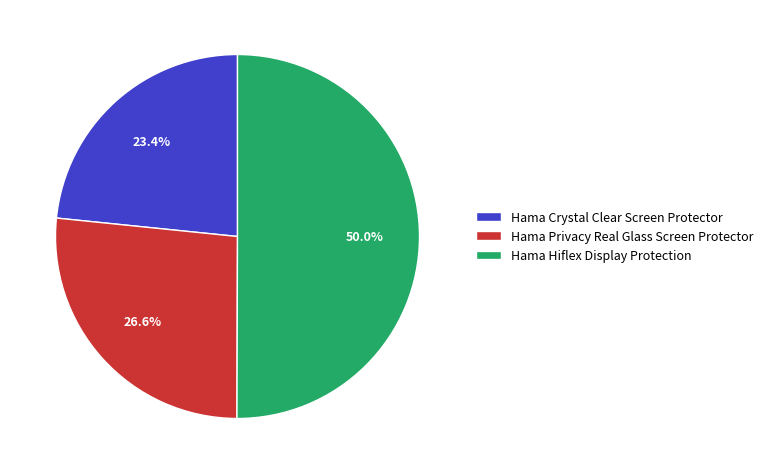

How many segments does this pie chart have?

3